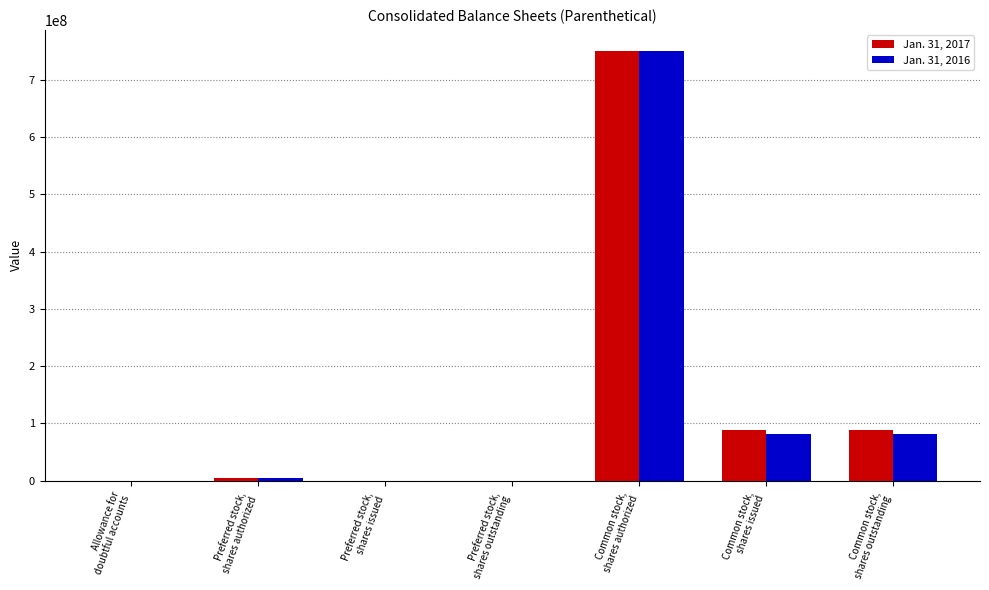

What is the greatest value displayed?

750000000